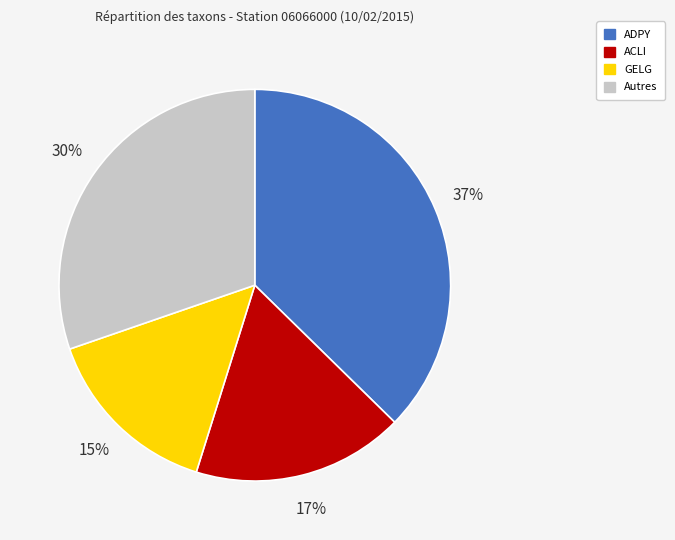

Is there any slice that represents more than half of the pie?

No